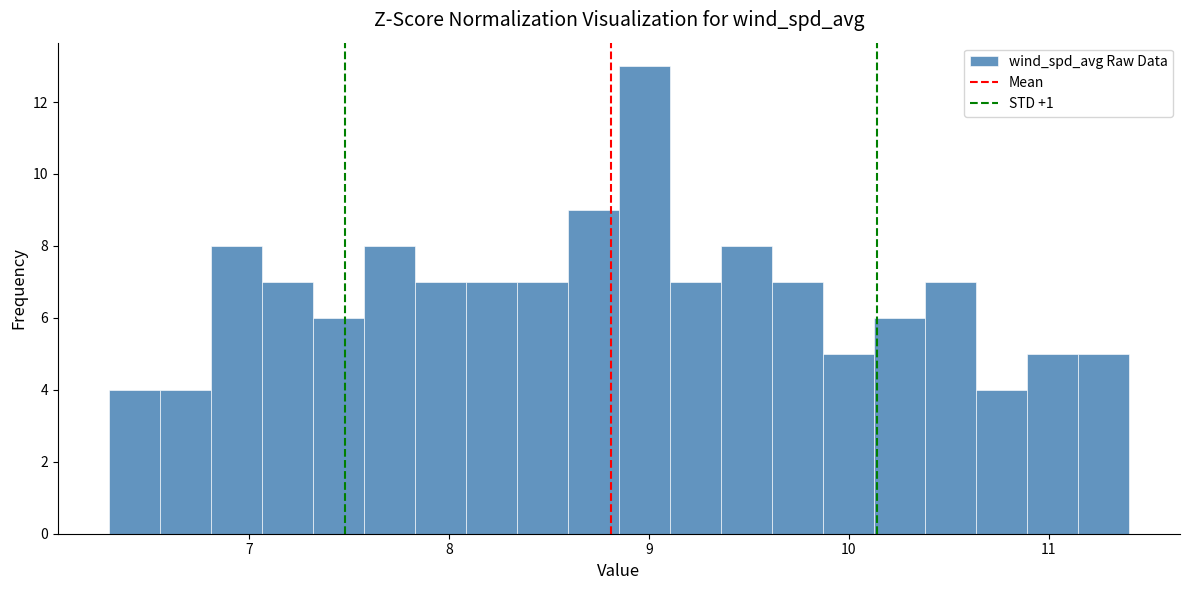

Around what value on the x-axis is the tallest bar? Give the approximate position of its centre, as read against the axis.

9.0